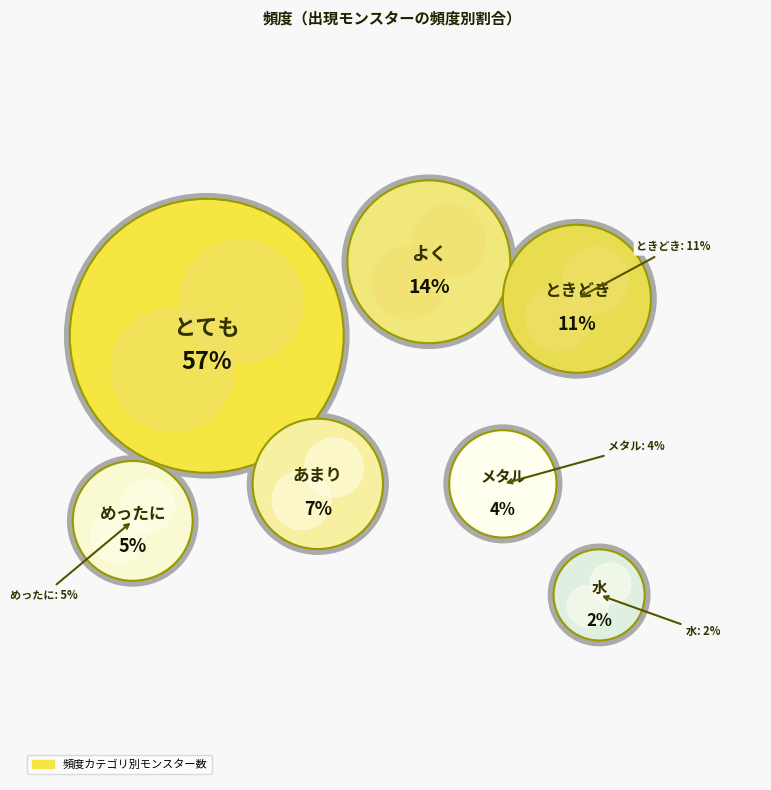

Count the number of slices in the pie.

7